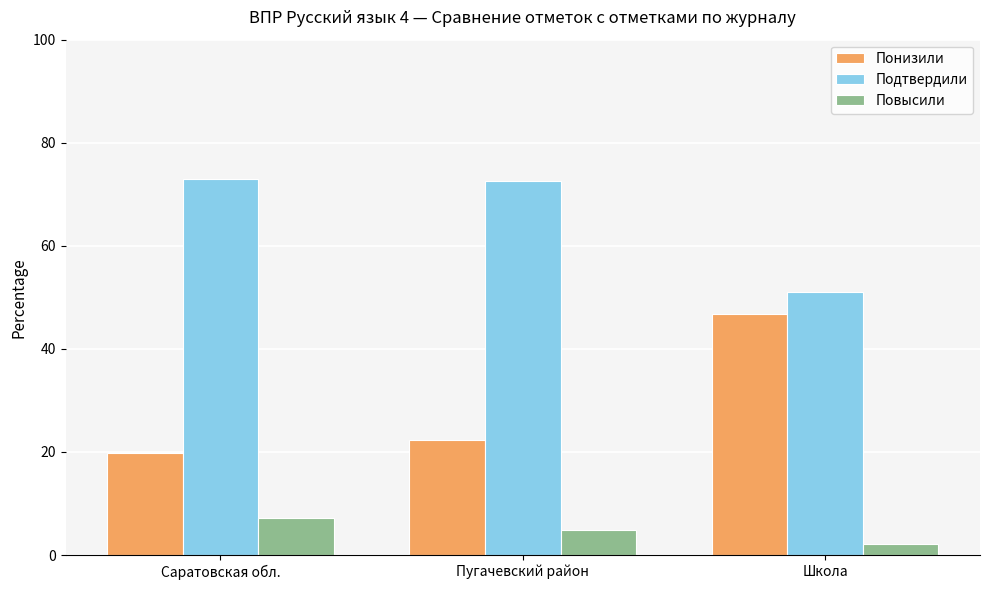

What is the average value of the Понизили series?

29.7